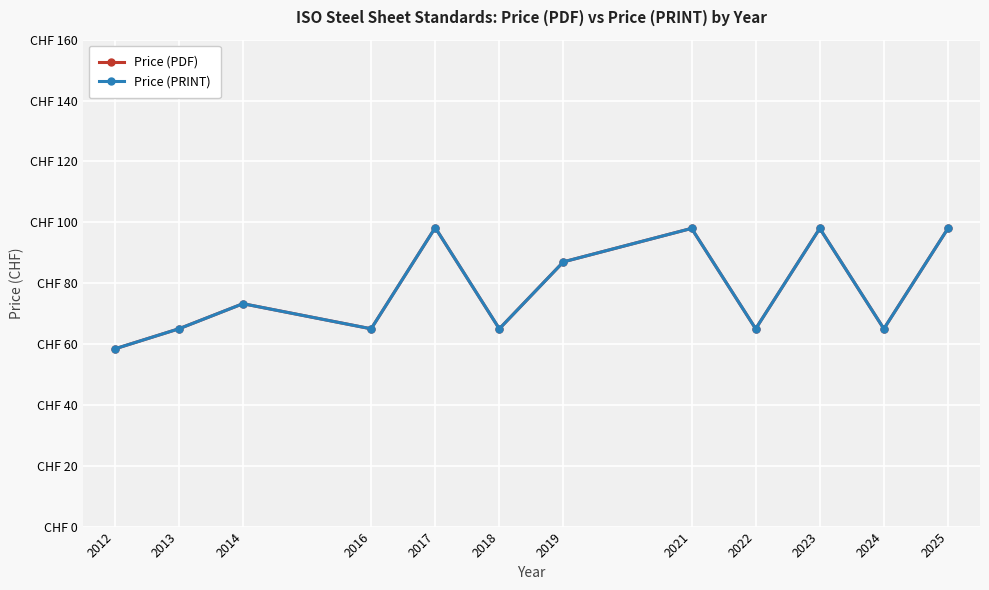

Does the chart have visible grid lines?

Yes